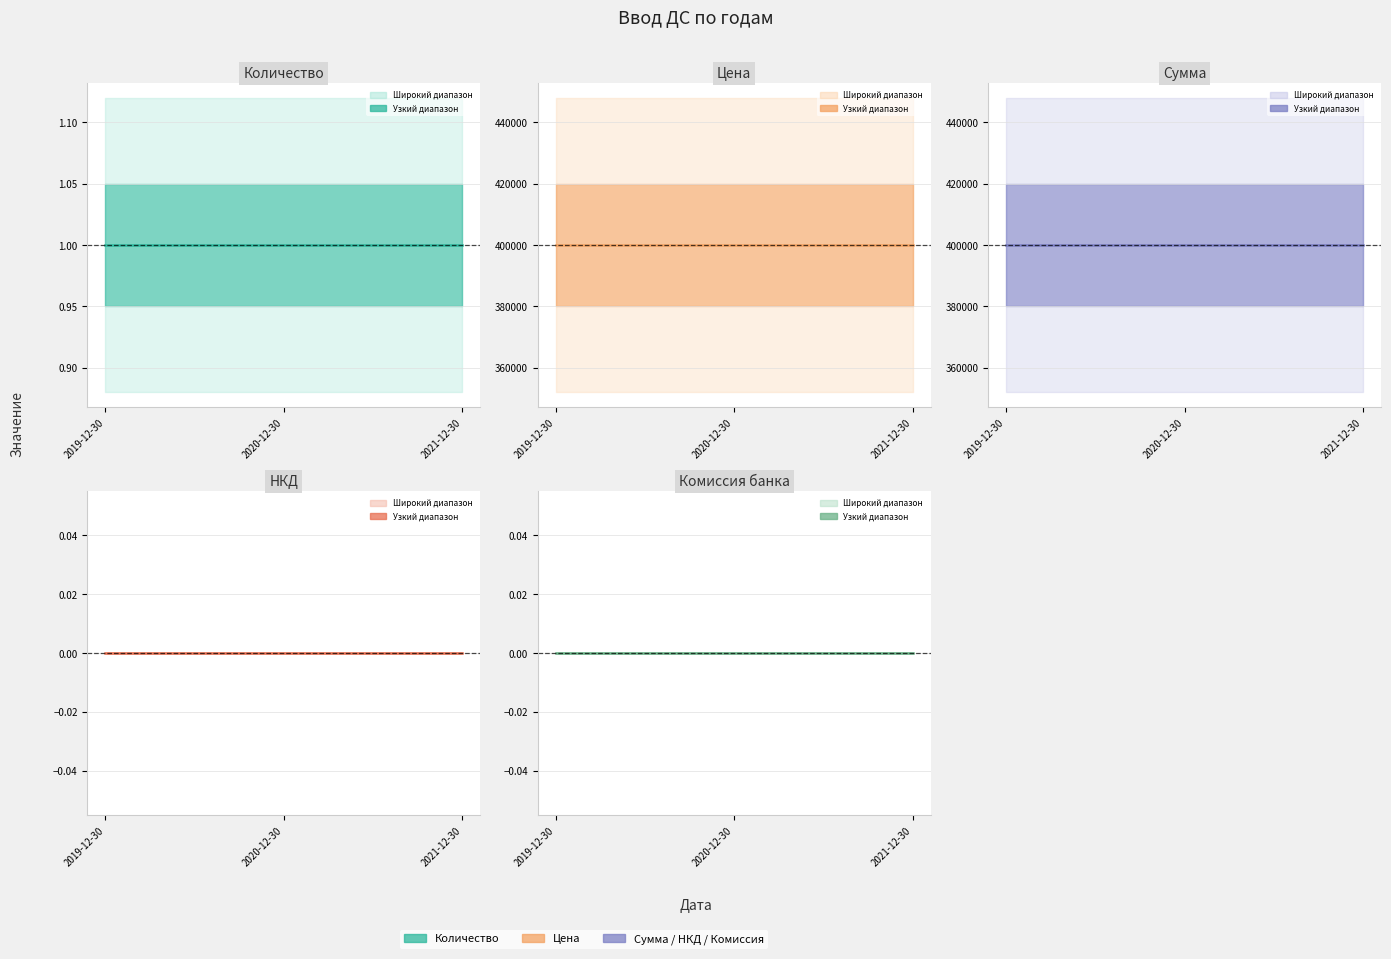

Reading left to right, what are all the values shown in this chart?

Количество: 1	1	1
Цена: 400000	400000	400000
Сумма: 400000	400000	400000
НКД: 0	0	0
Комиссия банка: 0	0	0